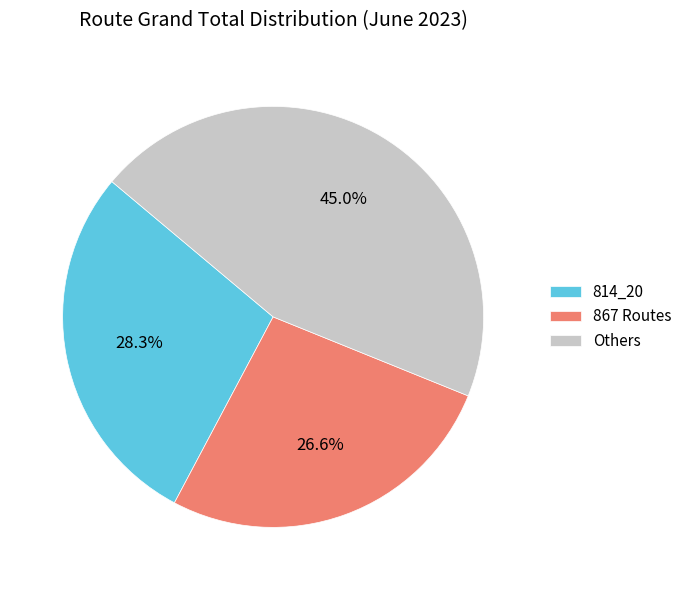

Rank the categories by value from lowest to highest.

867 Routes, 814_20, Others